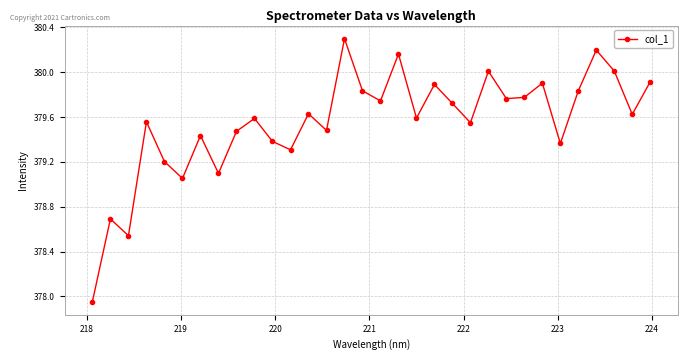

How many interior local valleys (lower than both neighbors) does the data have?

11